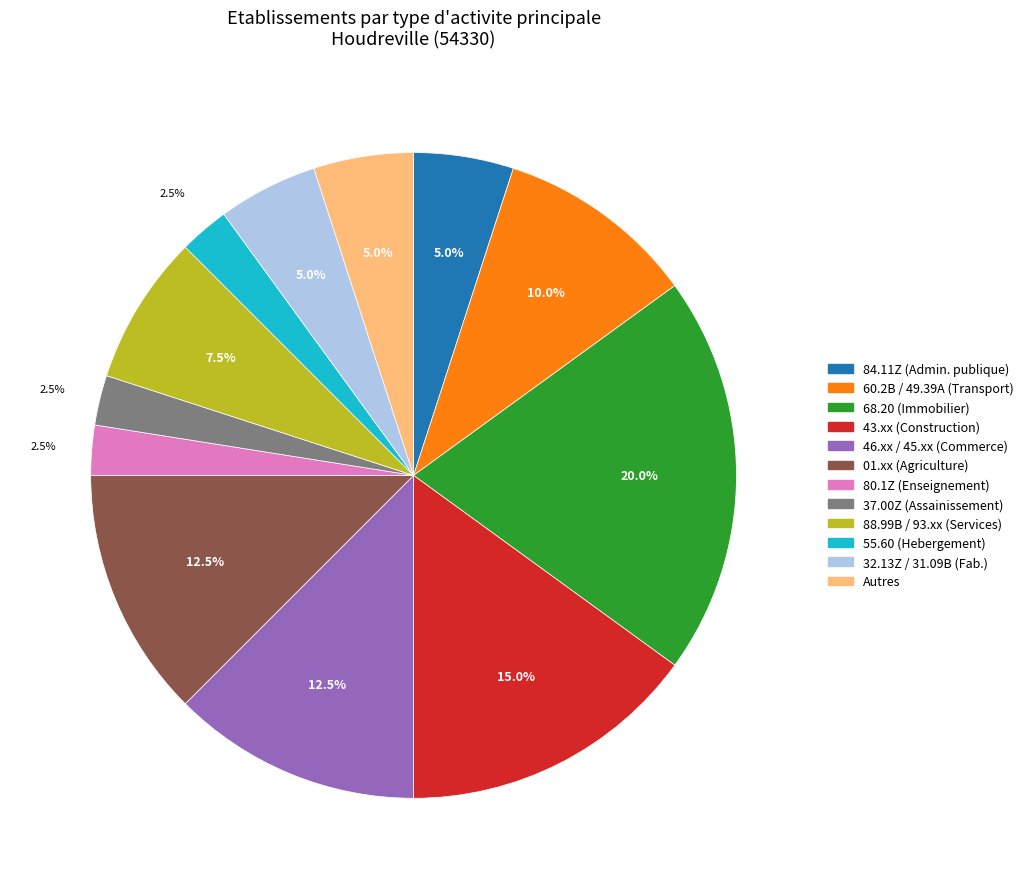

Which slice is the largest?

68.20 (Immobilier)